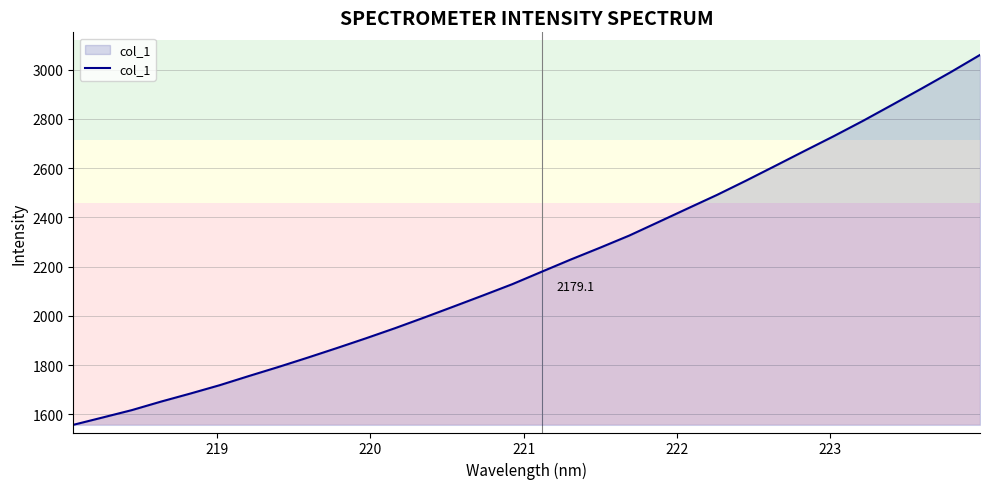

What is the difference between the maximum and minimum values?

1502.7